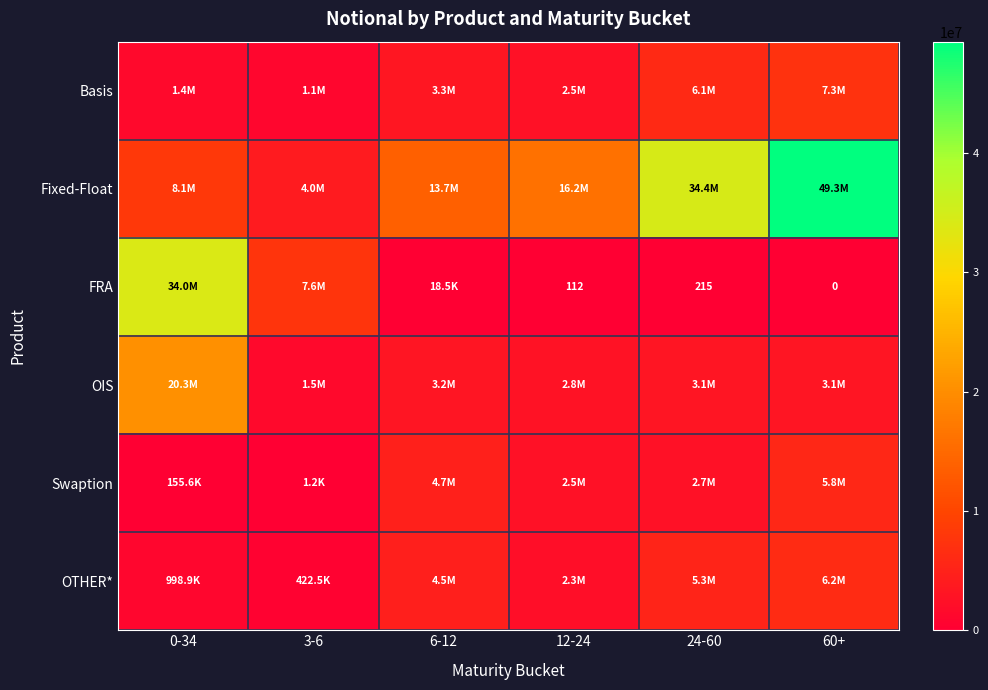

What is the maximum value shown in the chart?

49316724